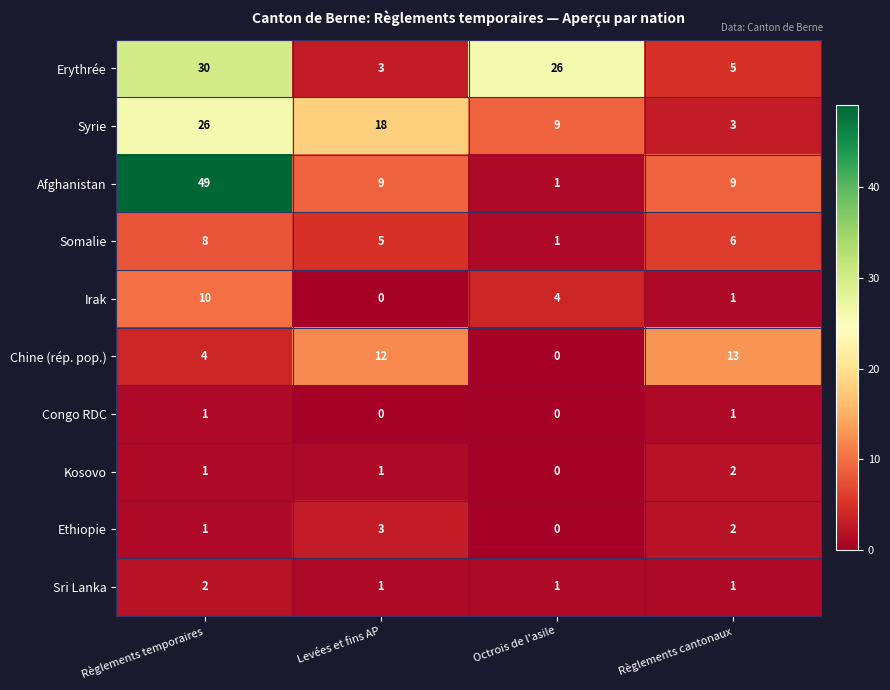

At which label is Irak closest to 5?

Octrois de l'asile